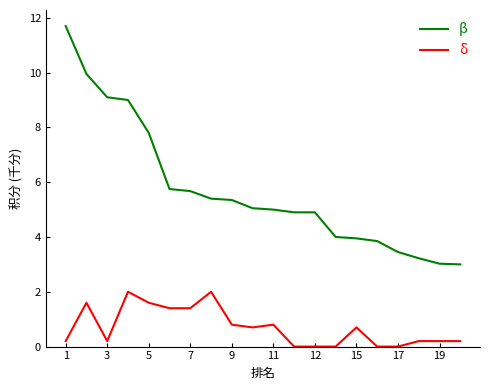

True or false: δ and β intersect in this chart.

False